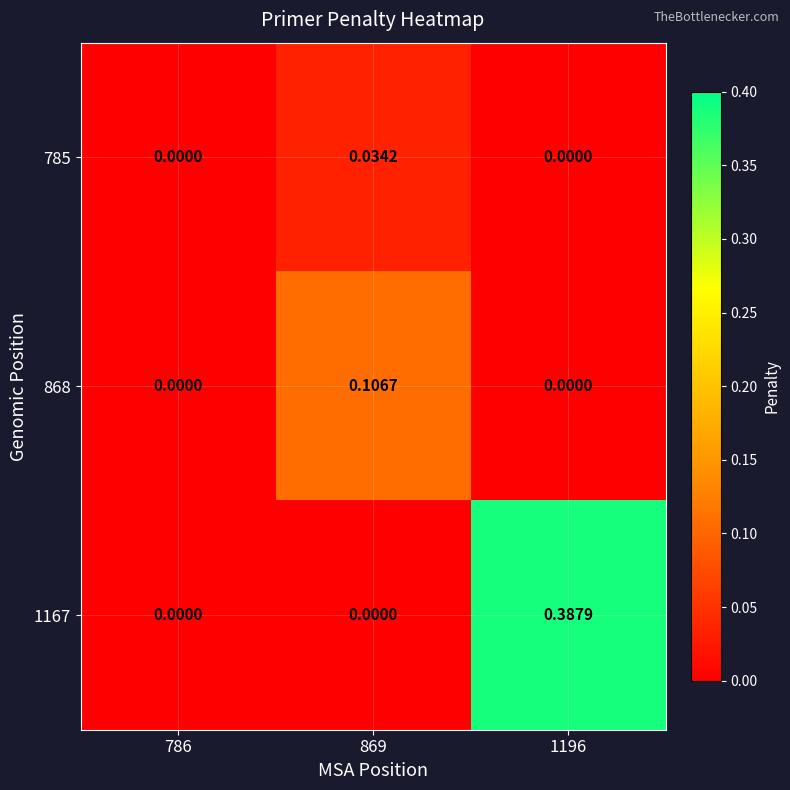

Count the number of data series in this chart.

3